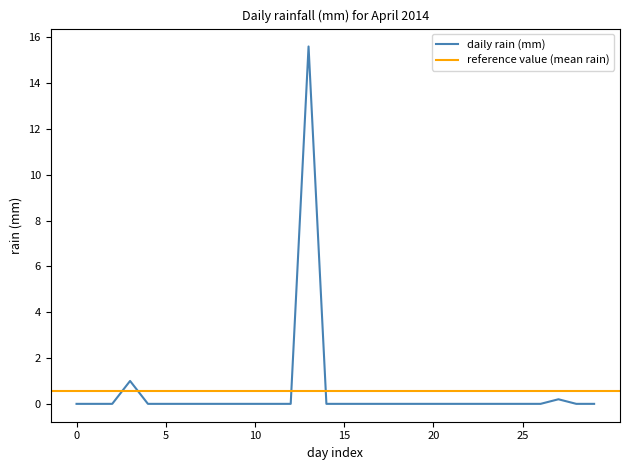

The chart shows a value of 0.0 at 25. True or false?

True